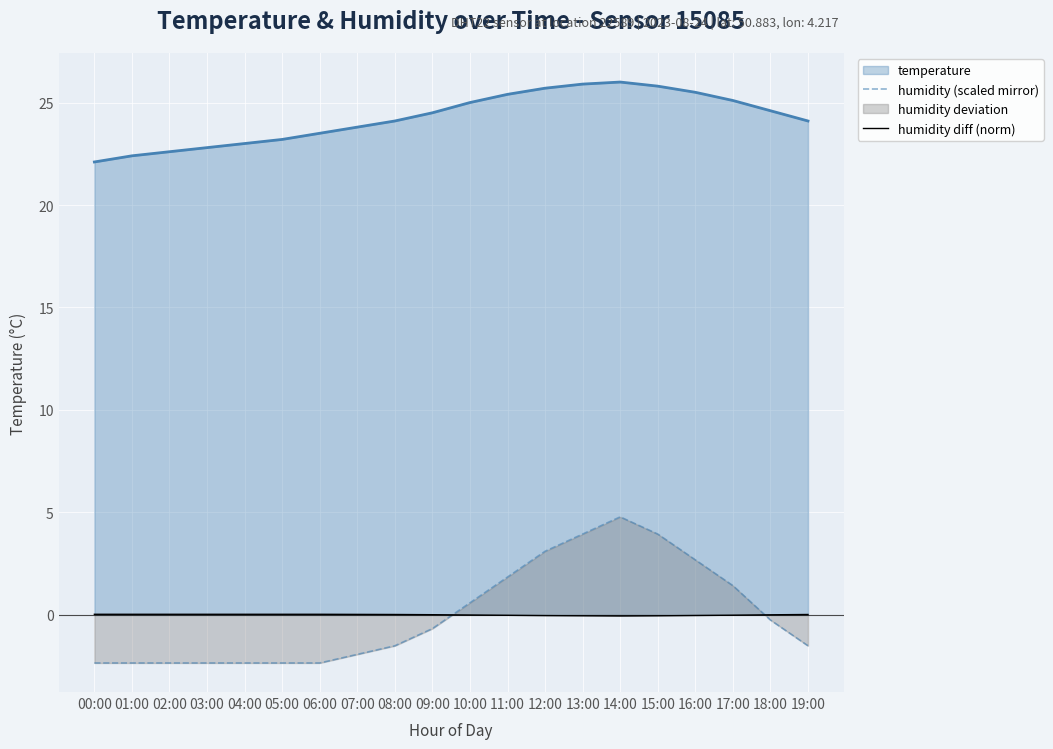

Where is the first local maximum for humidity (scaled mirror)?

14:00